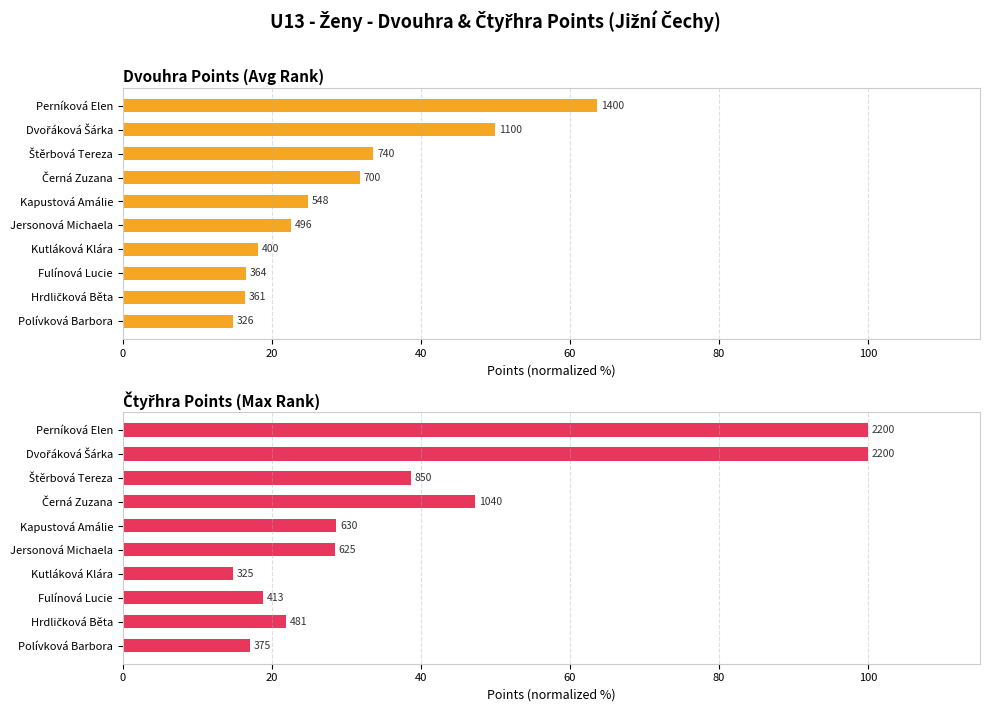

Are the bars grouped side by side (vs. stacked)?

Yes